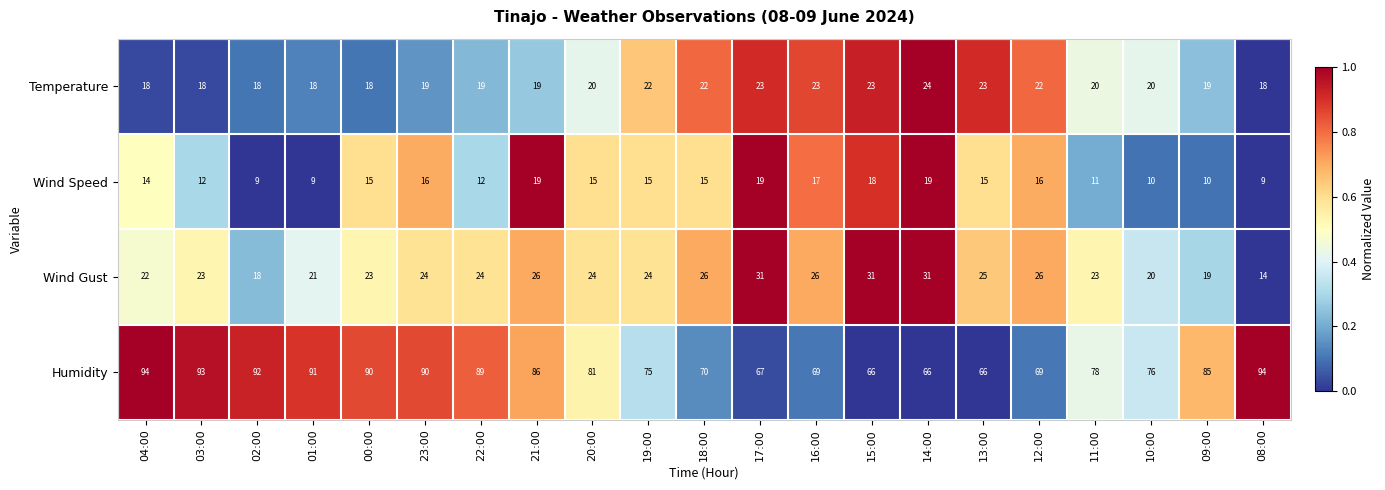

What is the total value across all series at 02:00?

137